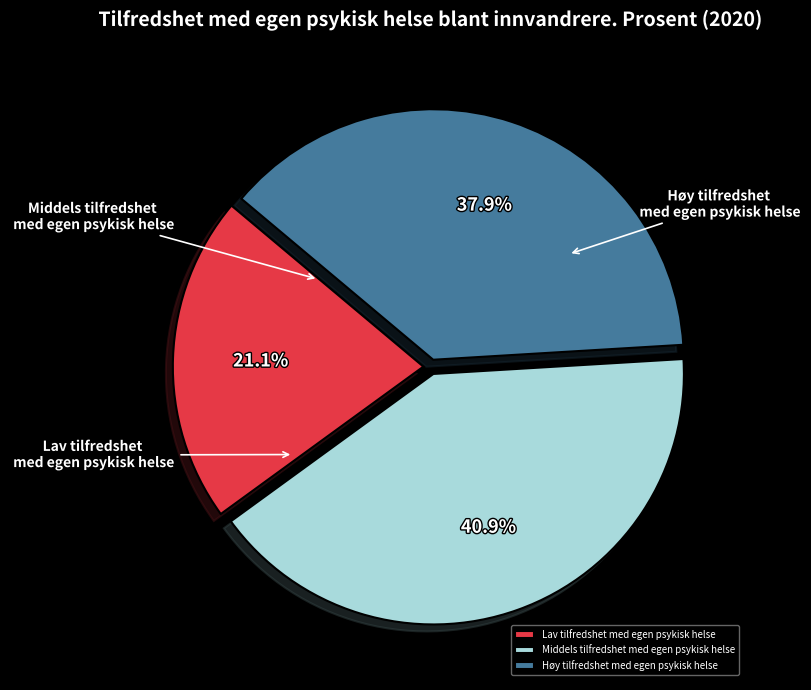

What is the smallest slice in the pie chart?

Lav tilfredshet med egen psykisk helse